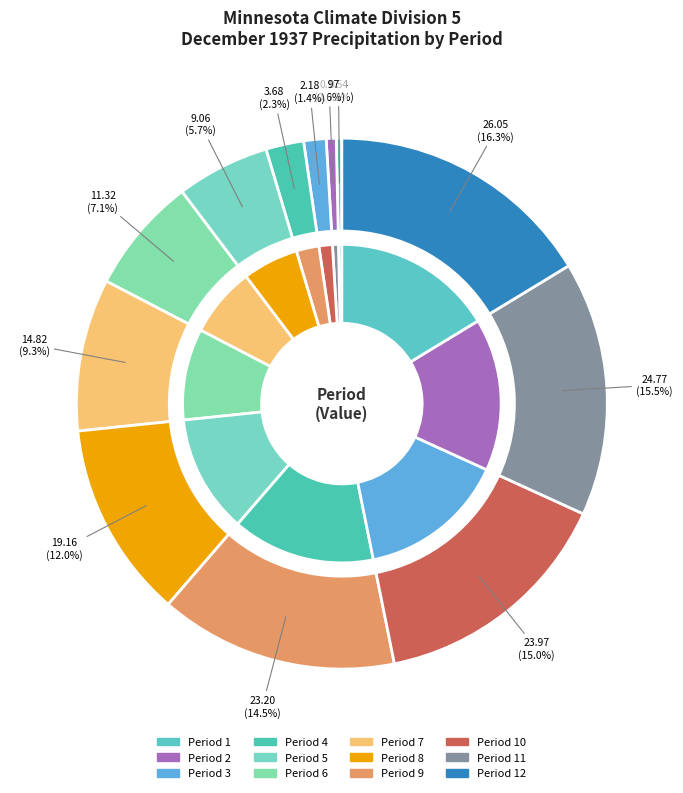

Is it true that Period 12 is 16% of the pie?

True